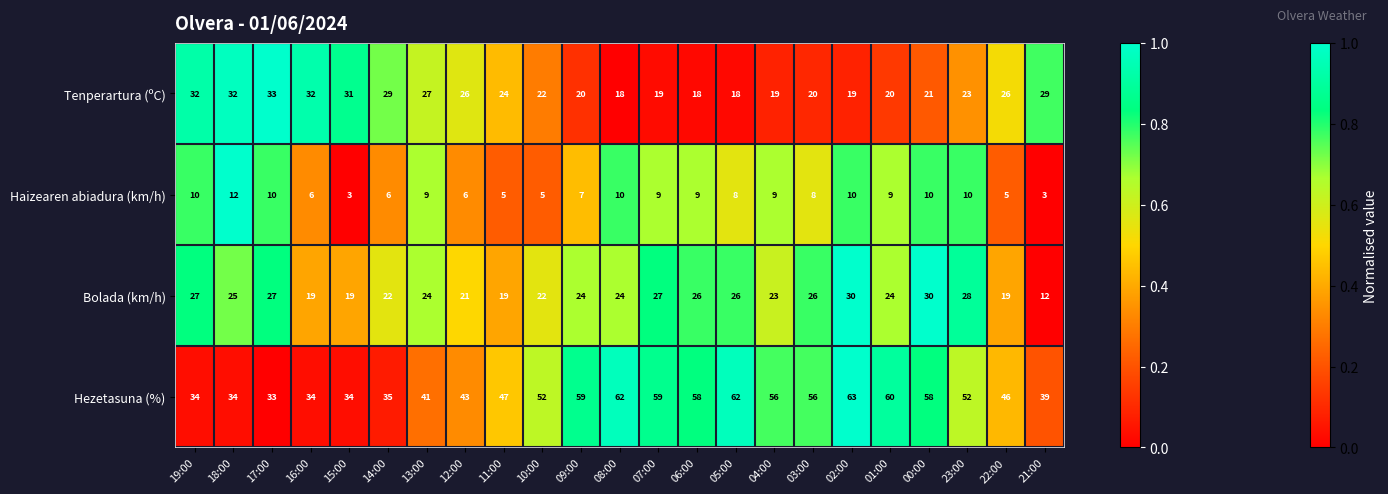

What is the sum of the Hezetasuna (%) values at 14:00 and 04:00?

91